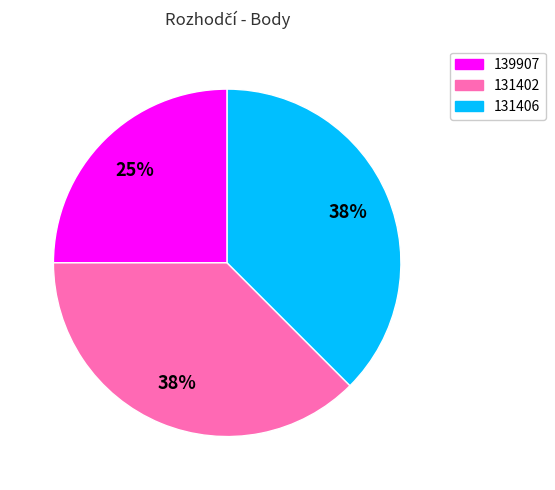

Is it true that 131406 is 45% of the pie?

False